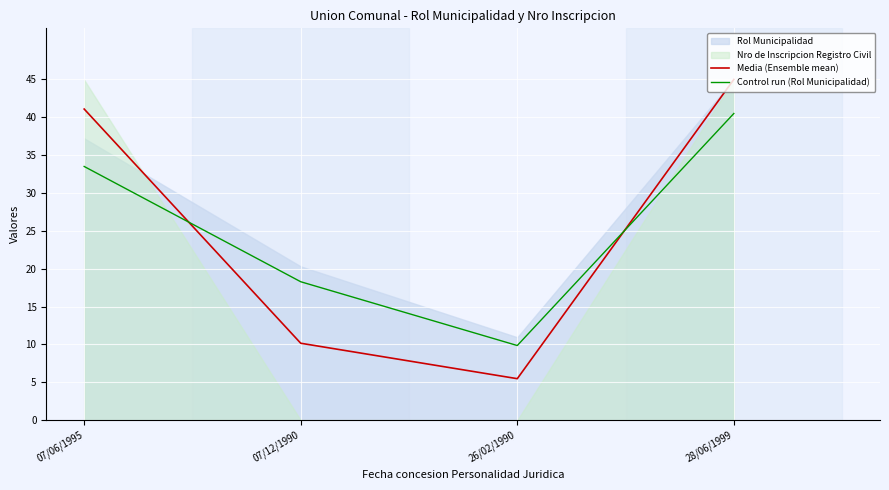

Between which two adjacent categories do Control run (Rol Municipalidad) and Media (Ensemble mean) first intersect?

07/06/1995 and 07/12/1990